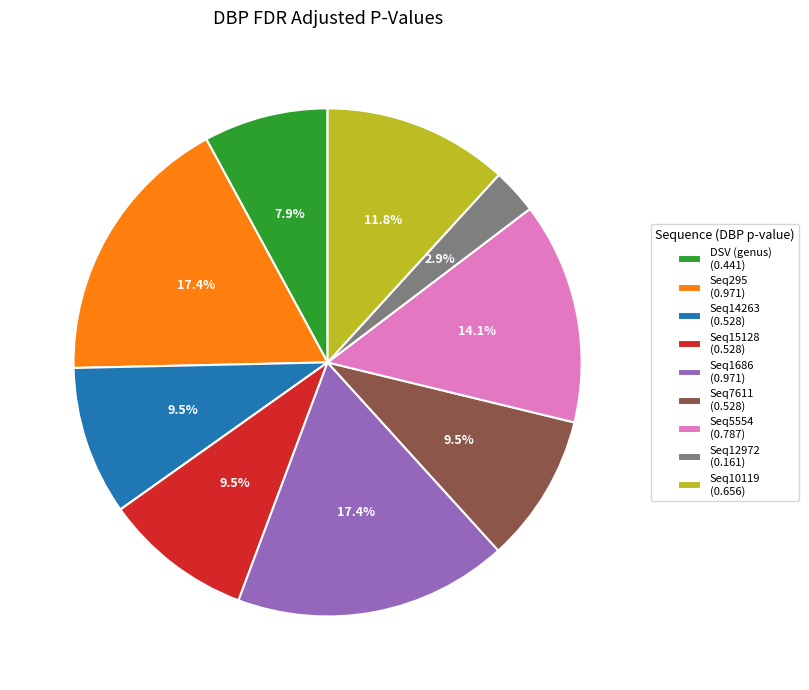

What is the smallest slice in the pie chart?

Seq12972